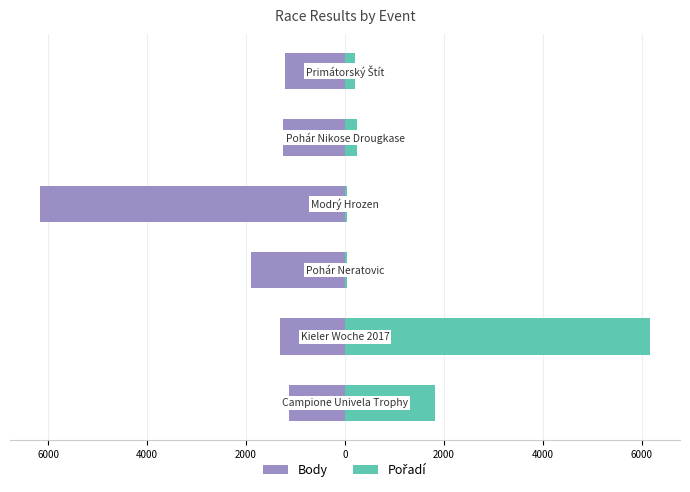

Rank the series by their average value, from highest to lowest.

Pořadí, Body